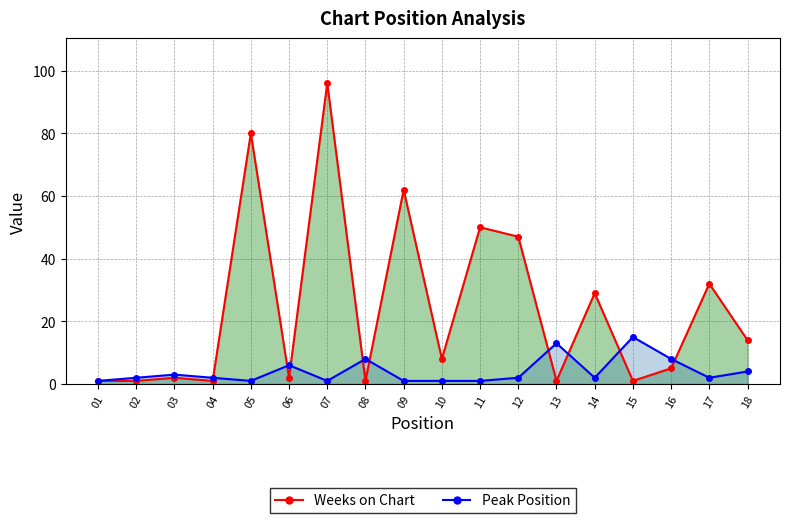

Reading right to left, extract all data points from this chart.

Weeks on Chart: 18=14	17=32	16=5	15=1	14=29	13=1	12=47	11=50	10=8	09=62	08=1	07=96	06=2	05=80	04=1	03=2	02=1	01=1
Peak Position: 18=4	17=2	16=8	15=15	14=2	13=13	12=2	11=1	10=1	09=1	08=8	07=1	06=6	05=1	04=2	03=3	02=2	01=1